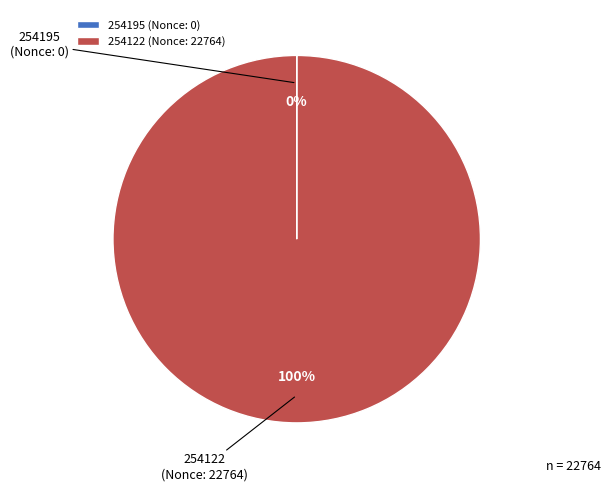

To the nearest percent, what is the average slice percentage?

50%